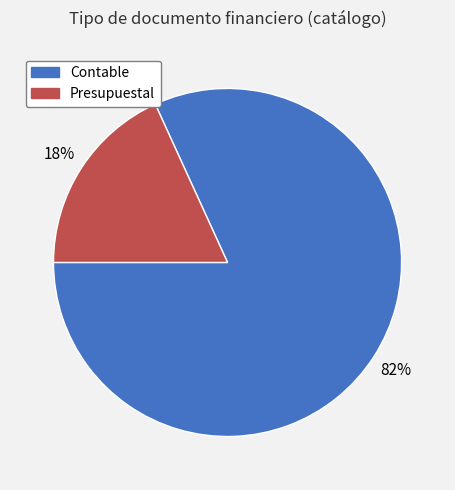

Which has a higher value, Presupuestal or Contable?

Contable